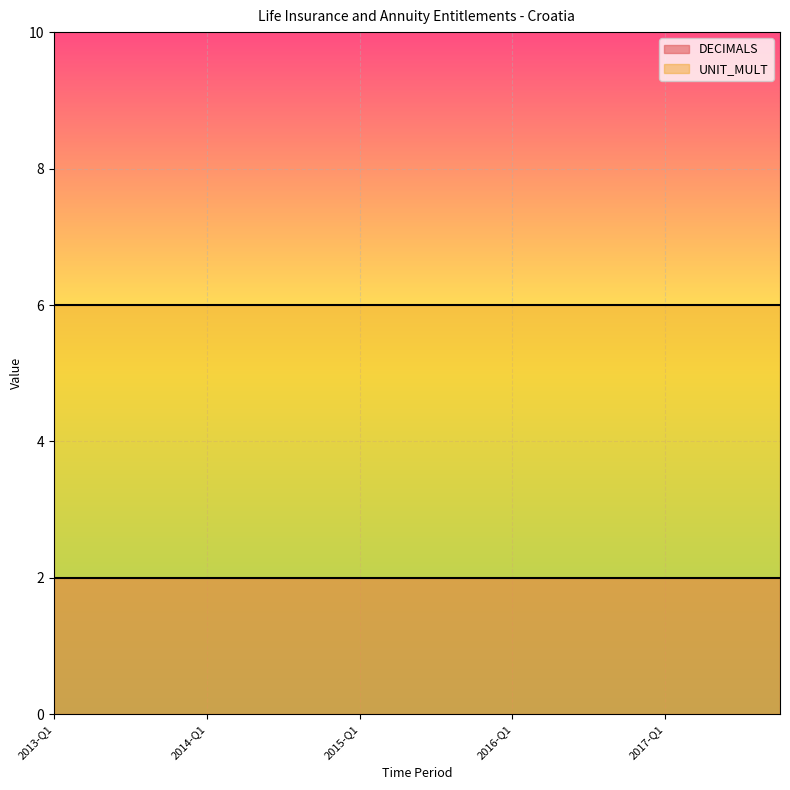

True or false: DECIMALS and UNIT_MULT intersect in this chart.

False